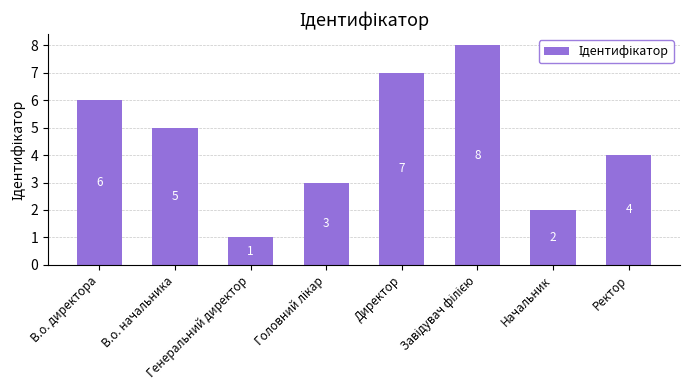

What is the difference between the maximum and minimum values?

7